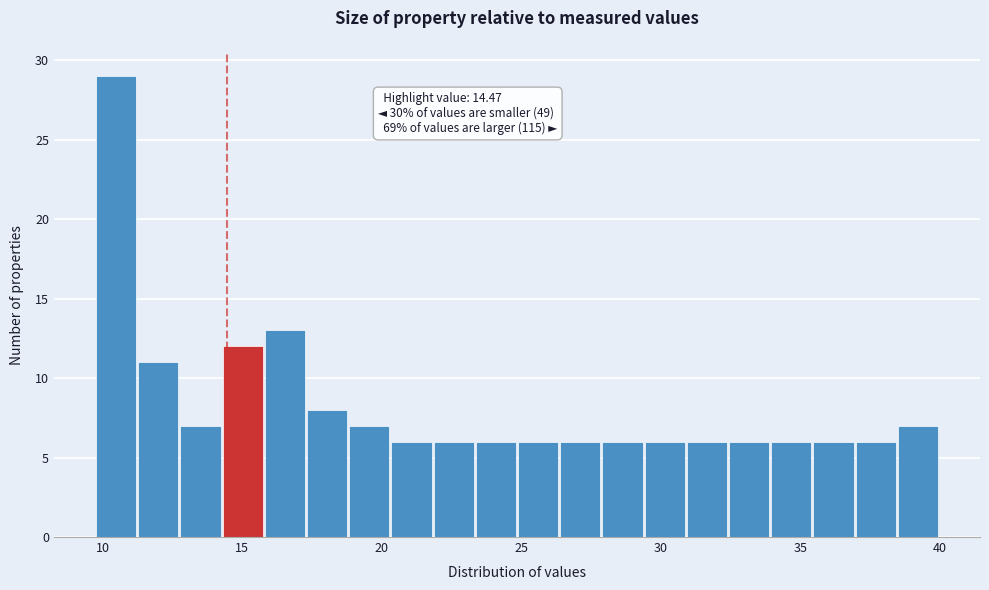

Around what value on the x-axis is the tallest bar? Give the approximate position of its centre, as read against the axis.

10.5